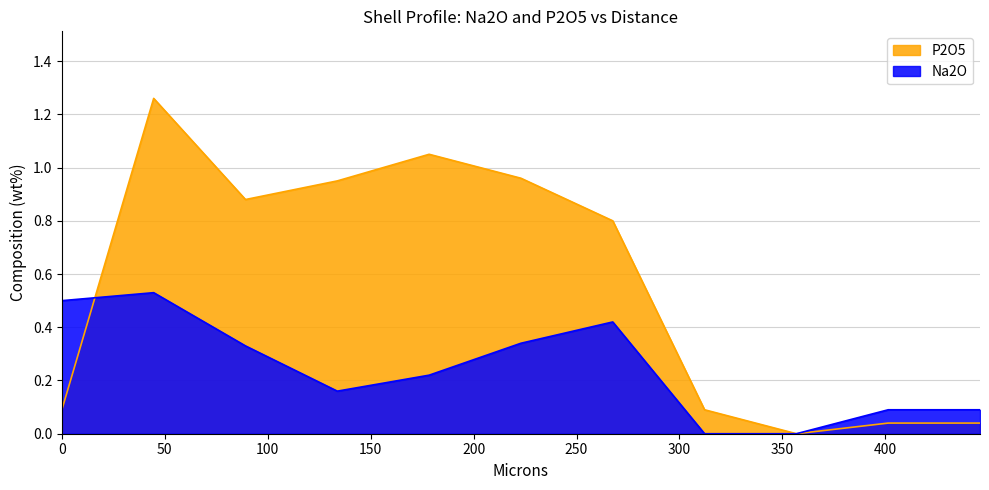

How many series are shown in this chart?

2